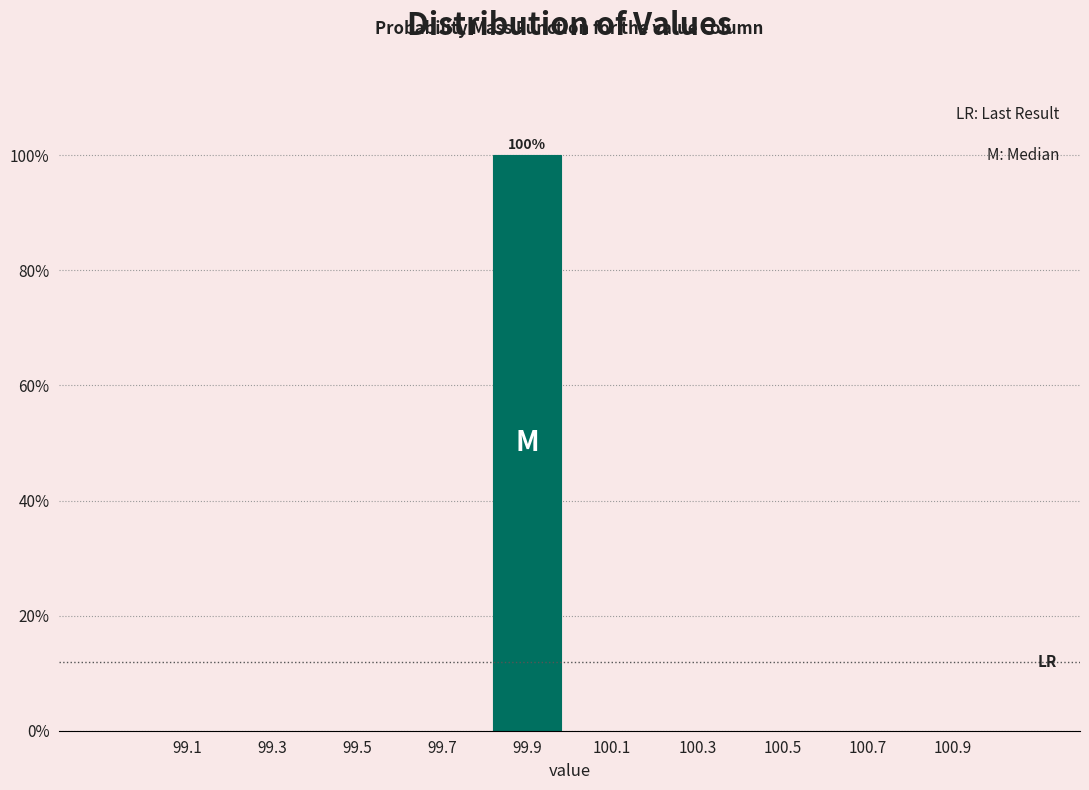

Which range on the x-axis has the tallest bar?

99.8 to 100.0